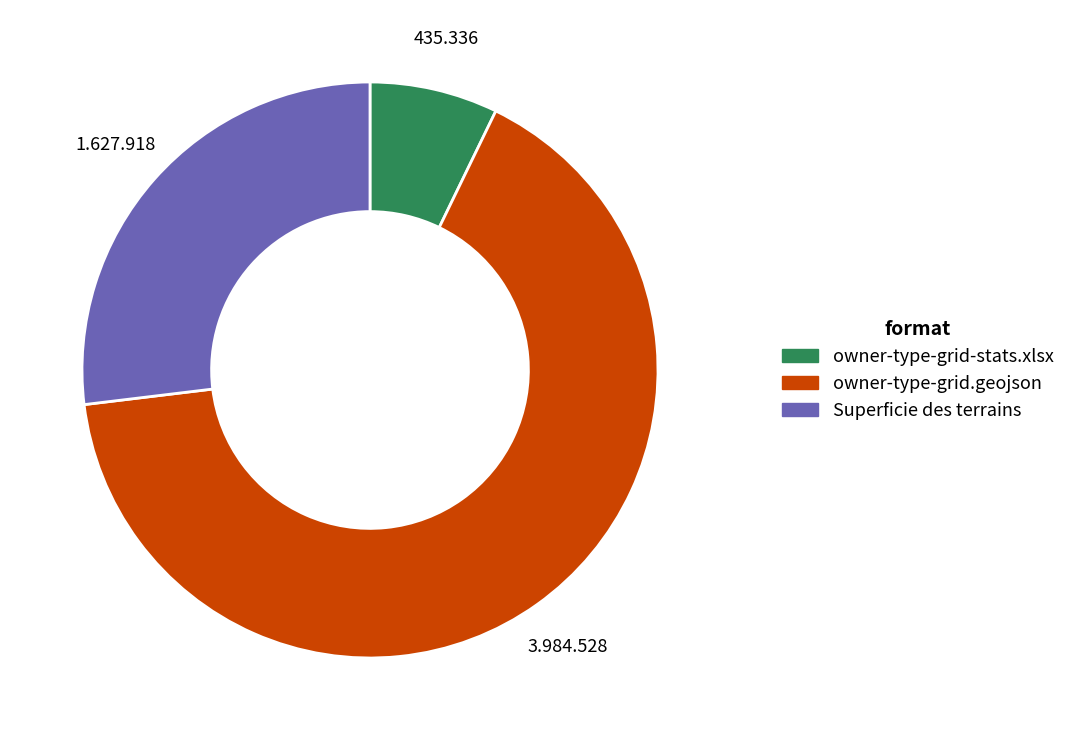

Is the sum of owner-type-grid-stats.xlsx and owner-type-grid.geojson greater than half?

Yes